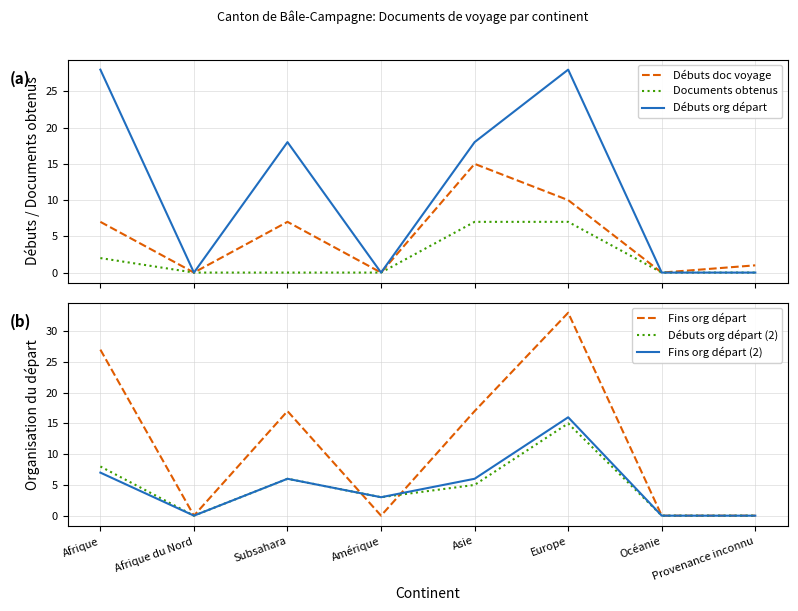

What are all the series names shown in the legend?

Débuts doc voyage, Documents obtenus, Débuts org départ, Fins org départ, Débuts org départ (2), Fins org départ (2)